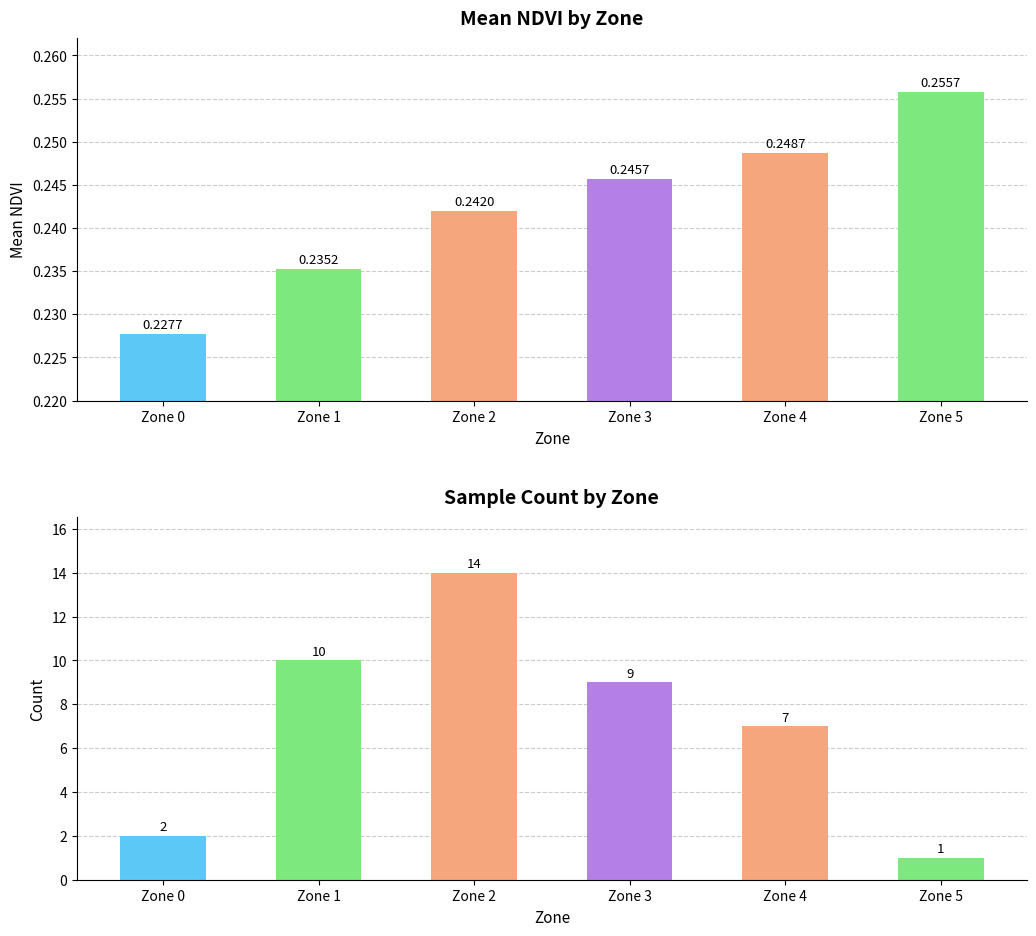

Reading left to right, list all the values displayed in this chart.

Mean NDVI: Zone 0=0.2	Zone 1=0.2	Zone 2=0.2	Zone 3=0.2	Zone 4=0.2	Zone 5=0.3
Count: Zone 0=2.0	Zone 1=10.0	Zone 2=14.0	Zone 3=9.0	Zone 4=7.0	Zone 5=1.0